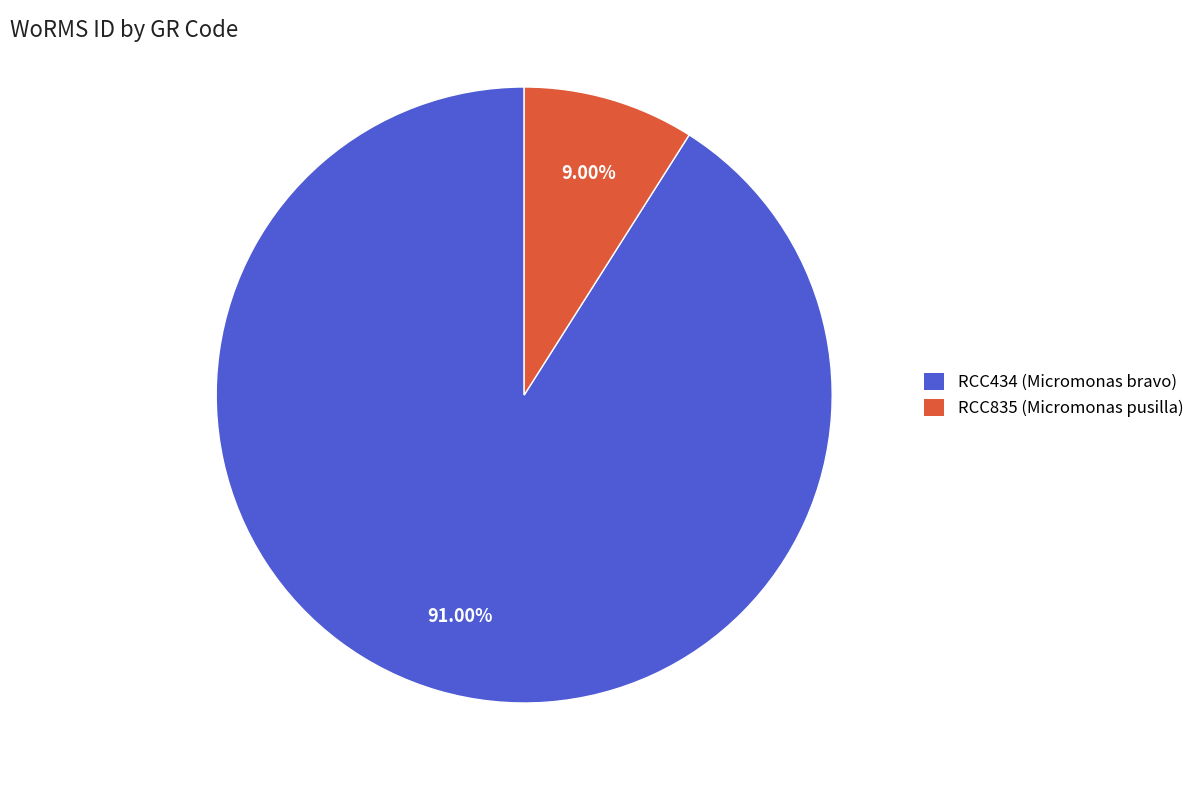

Approximately how many times larger is the value at RCC835 compared to RCC434?

0.1